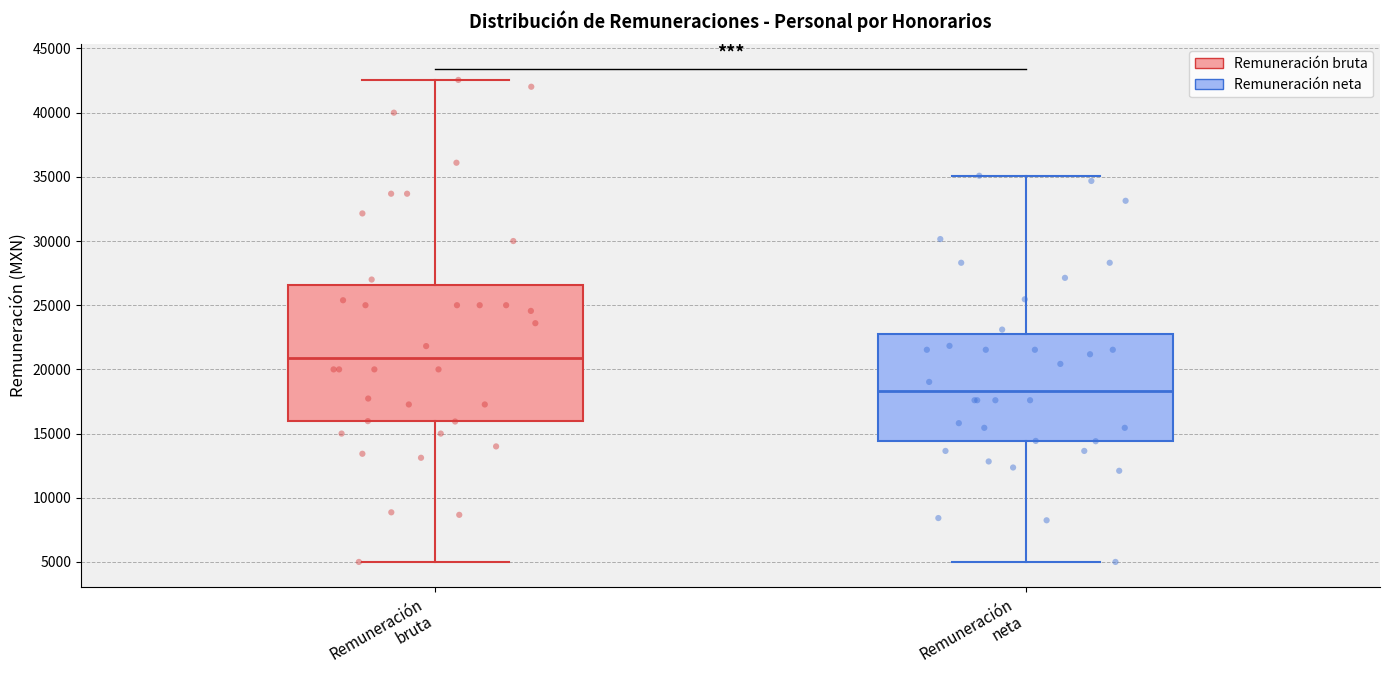

Comparing the boxes themselves (not the whiskers), which one is the tallest?

Remuneración bruta